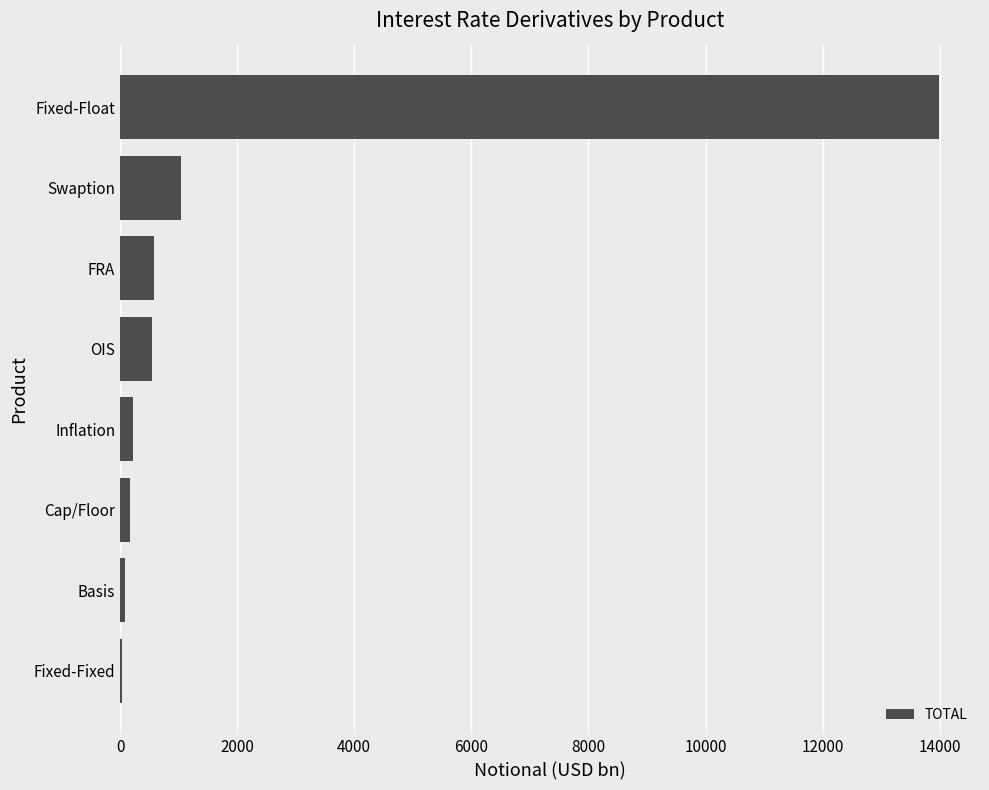

Are the bars grouped side by side (vs. stacked)?

No